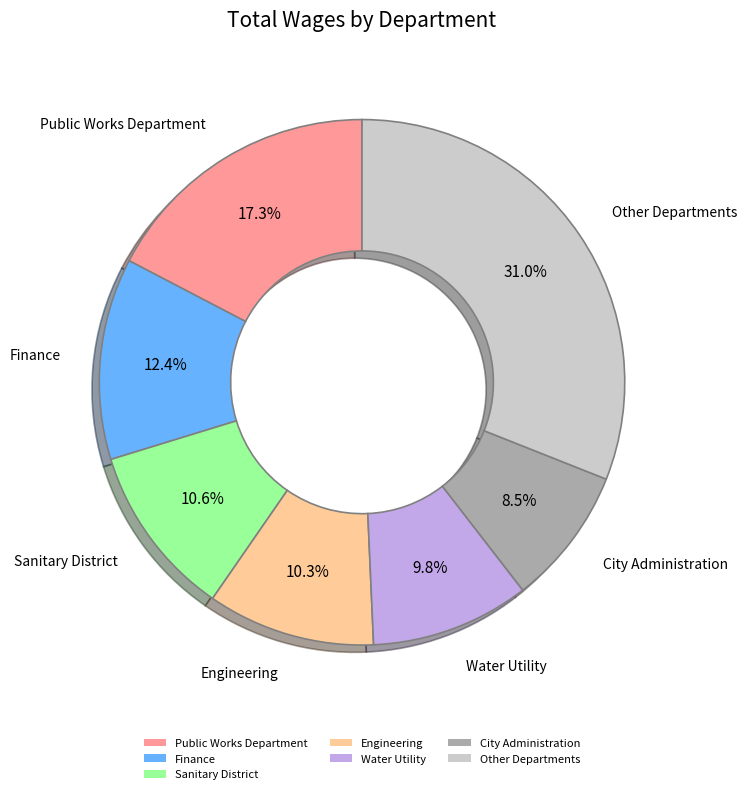

Does Water Utility account for over 50% of the chart?

No